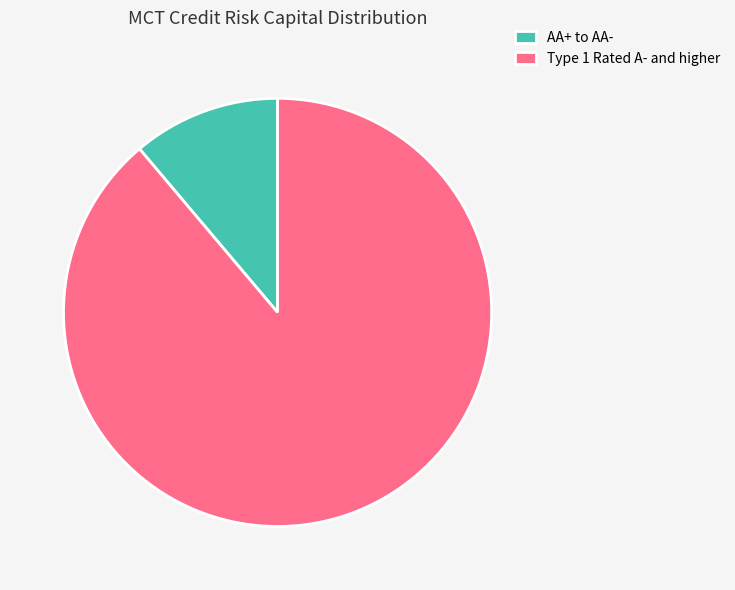

Rank the categories by value from lowest to highest.

AA+ to AA-, Type 1 Rated A- and higher